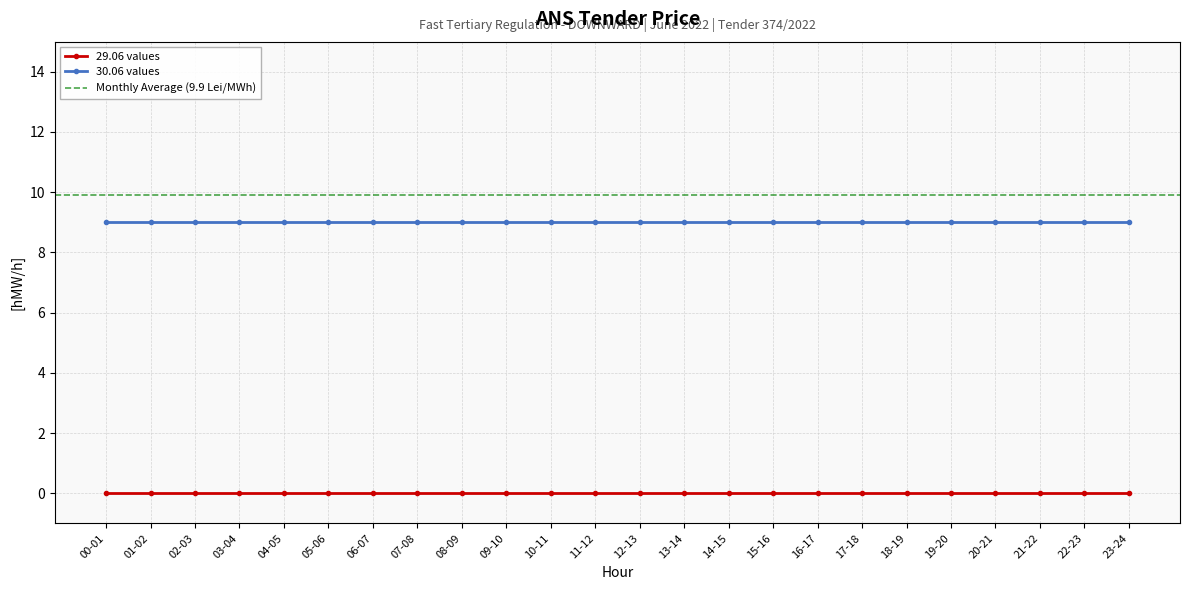

The 30.06 values series shows 4 at 23-24. True or false?

False